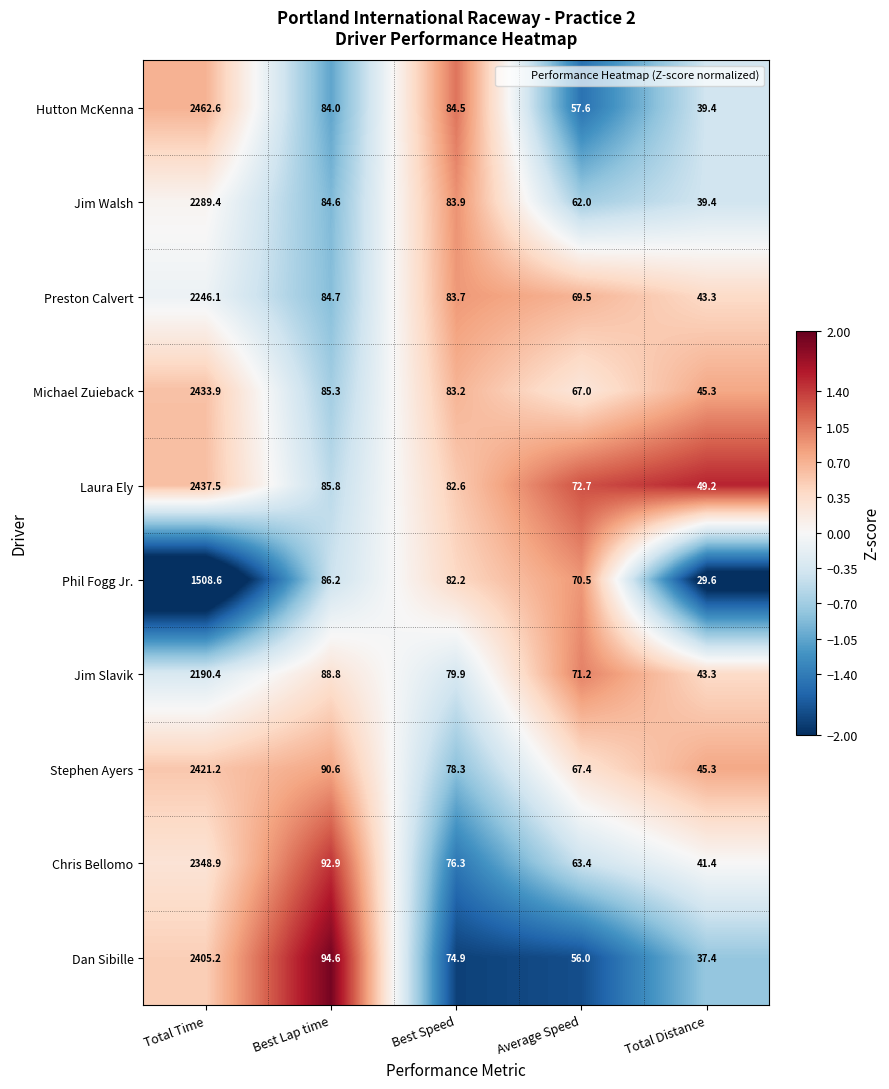

Which series has the largest range (max minus min)?

Hutton McKenna